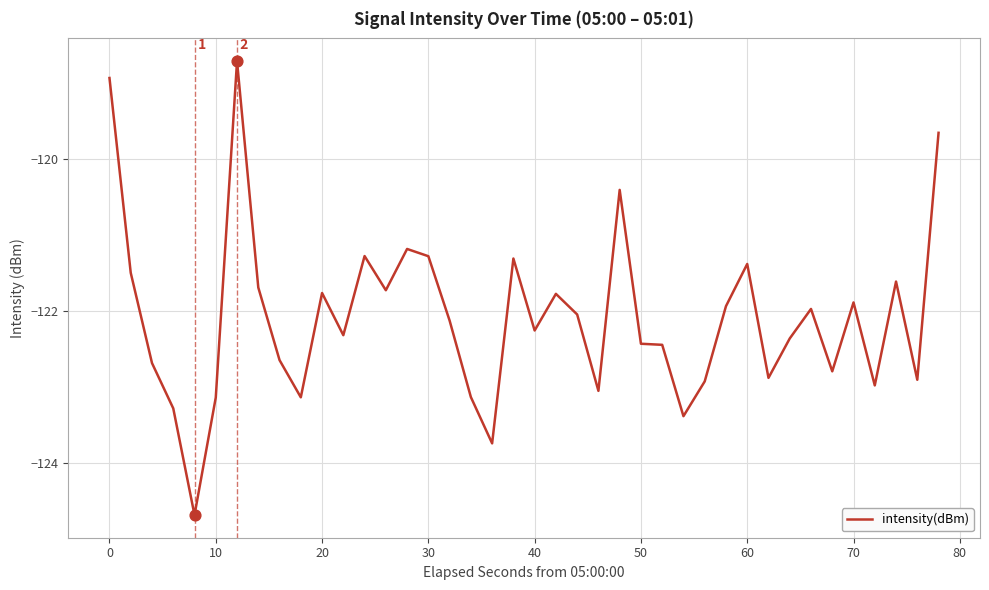

What is the smallest value displayed?

-124.7